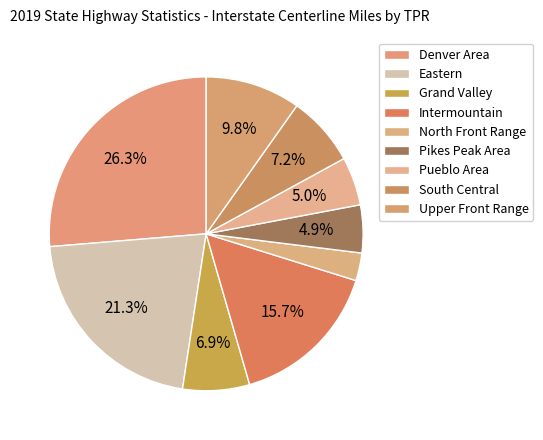

Is Eastern the majority of the pie?

No